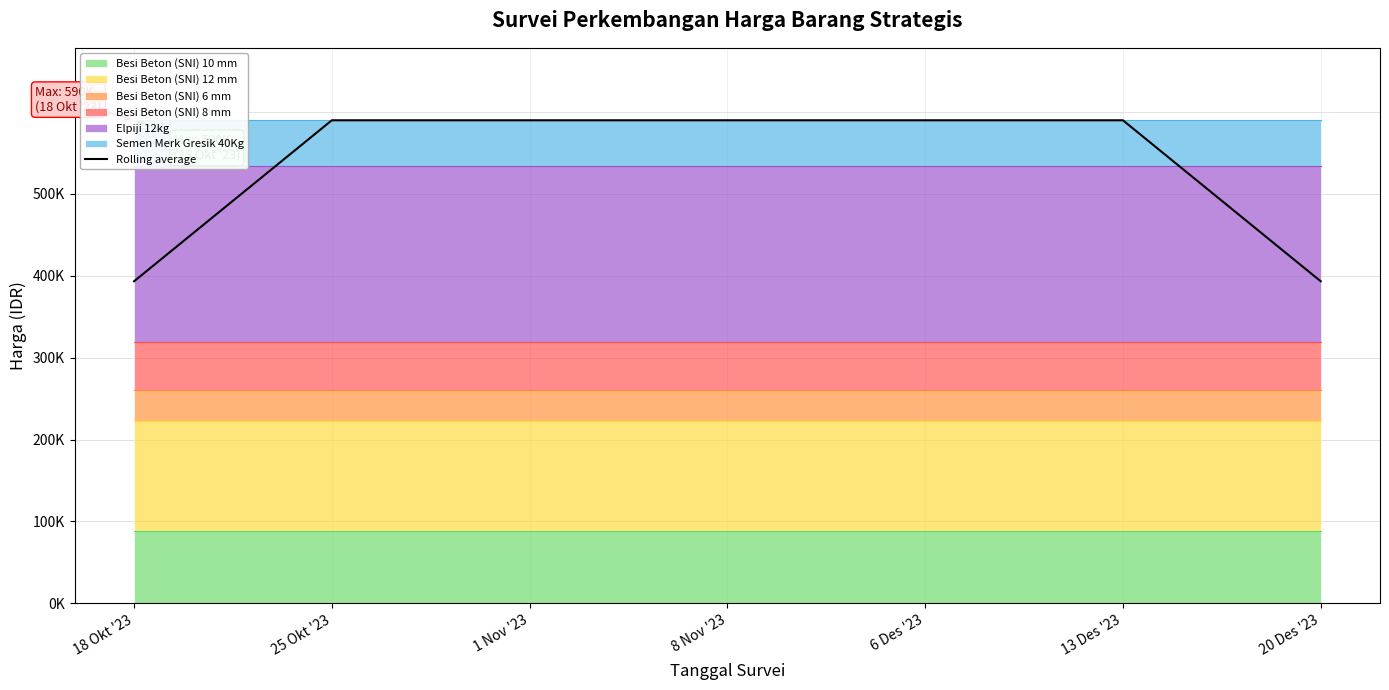

Which category has the highest value across all series?

25 Okt '23